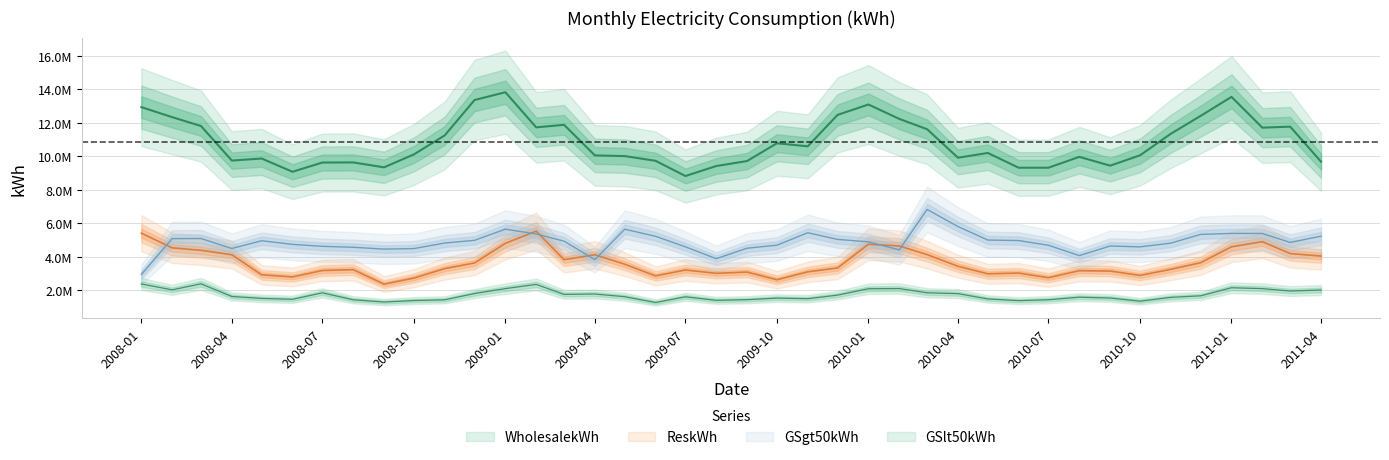

What is the minimum value for ReskWh?

2365844.5